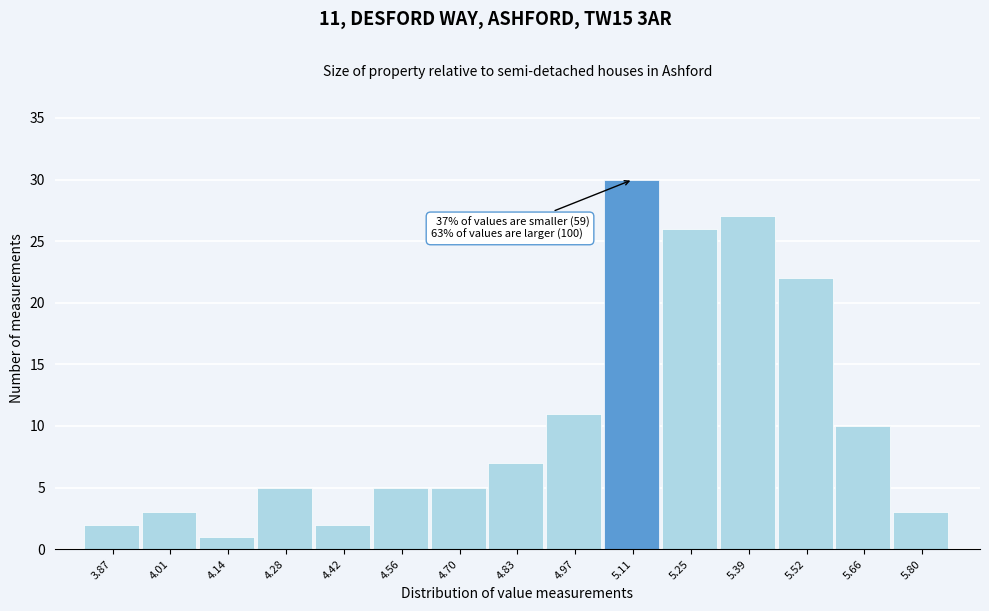

Which range on the x-axis has the tallest bar?

5.042 to 5.180